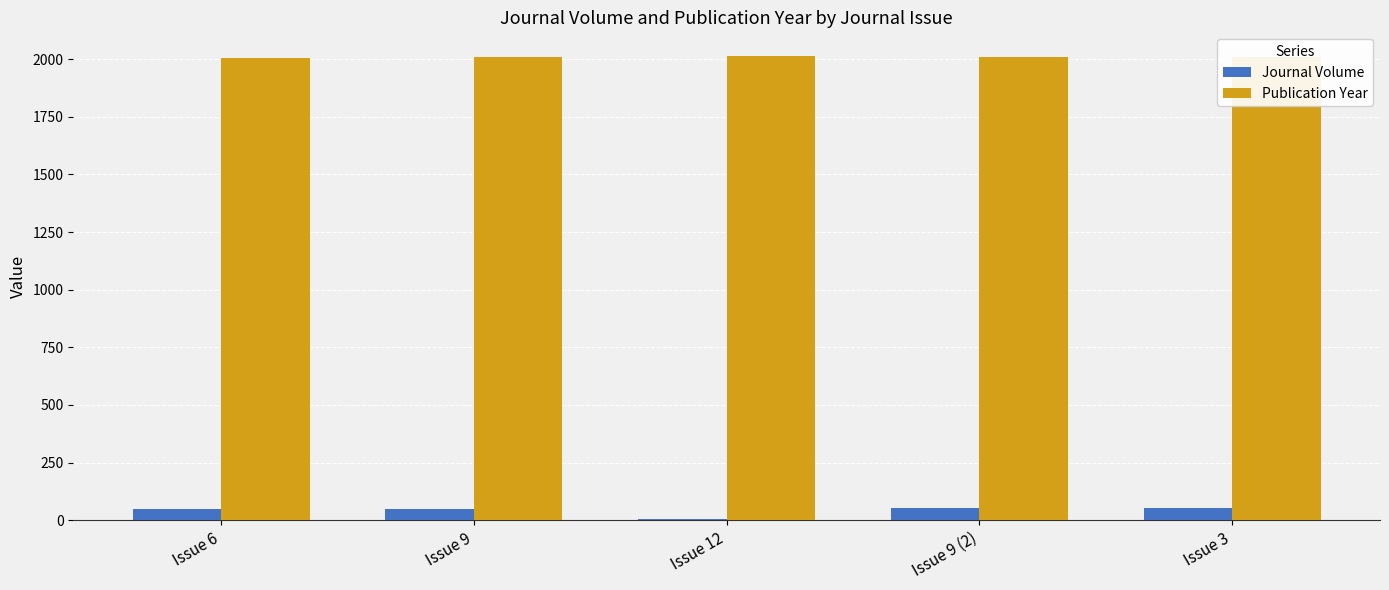

How many categories are shown in the chart?

5